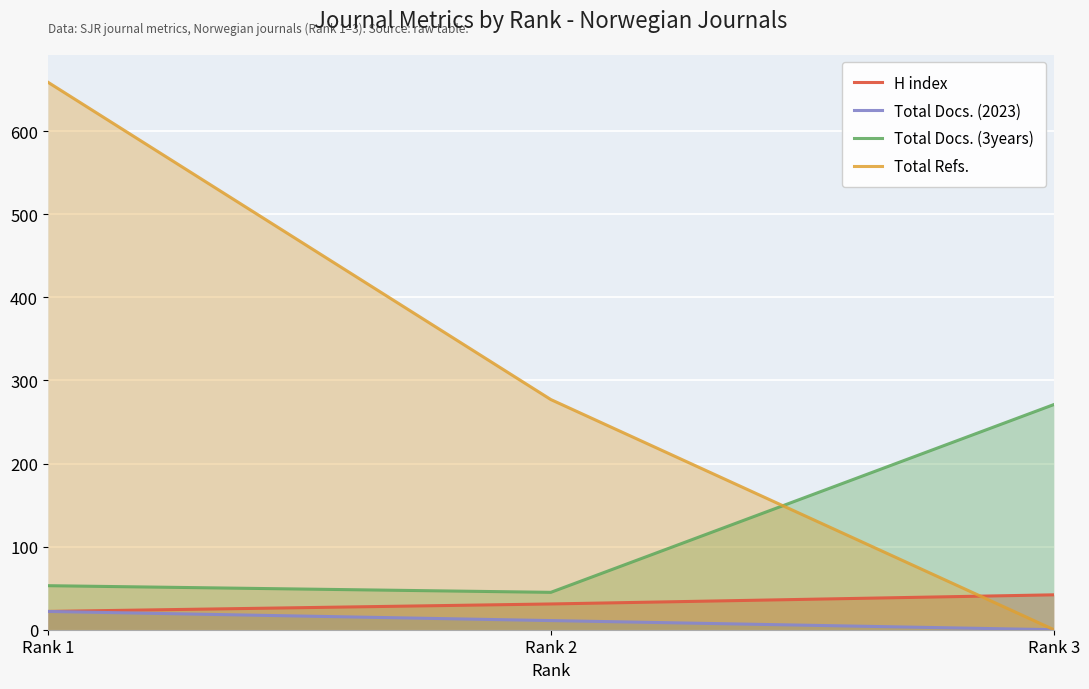

At which category is the sum across all series the highest?

Rank 1